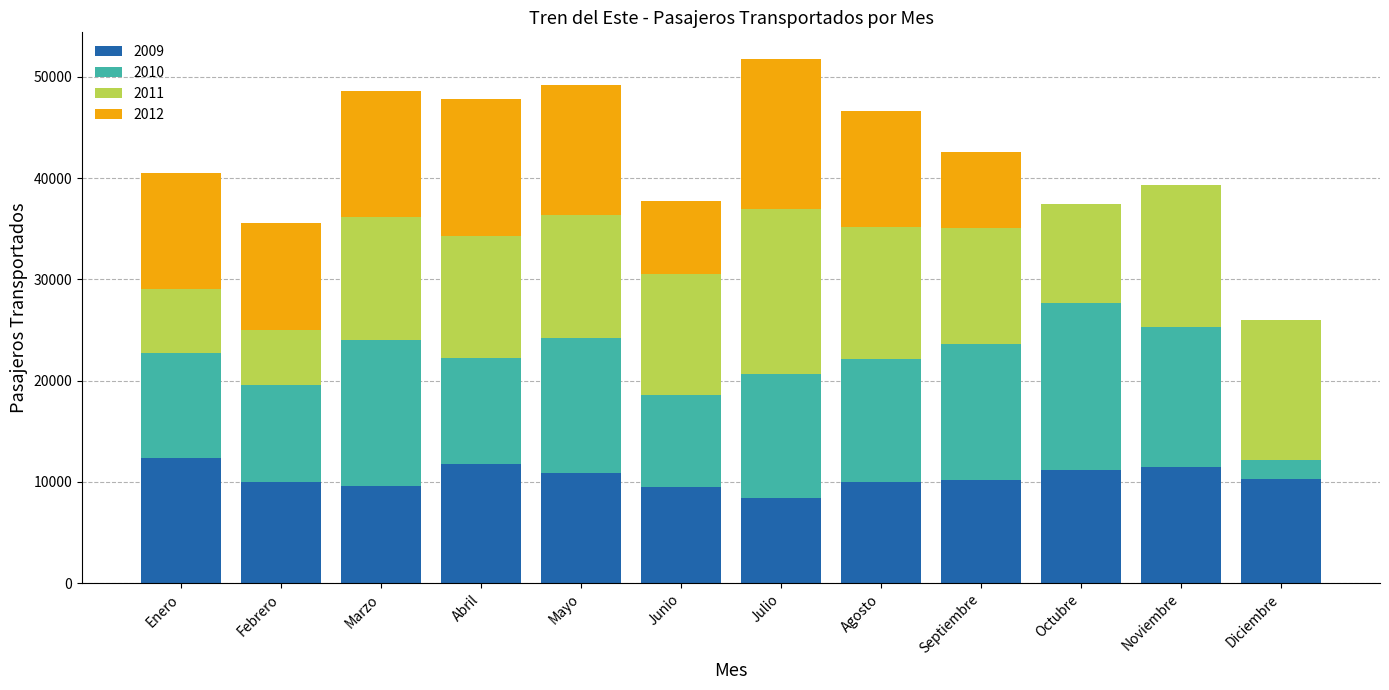

What is the total value across all series at Junio?

37759